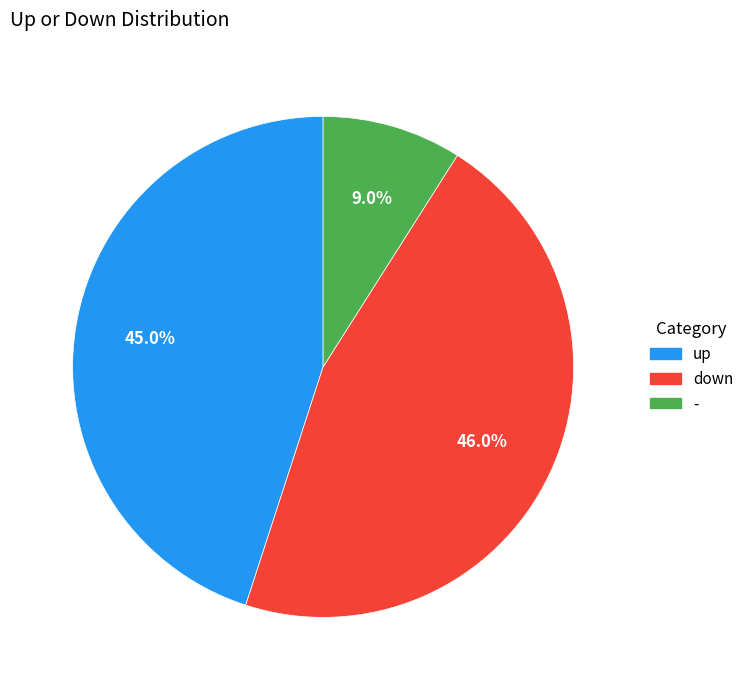

To the nearest percent, what is the average slice percentage?

33%